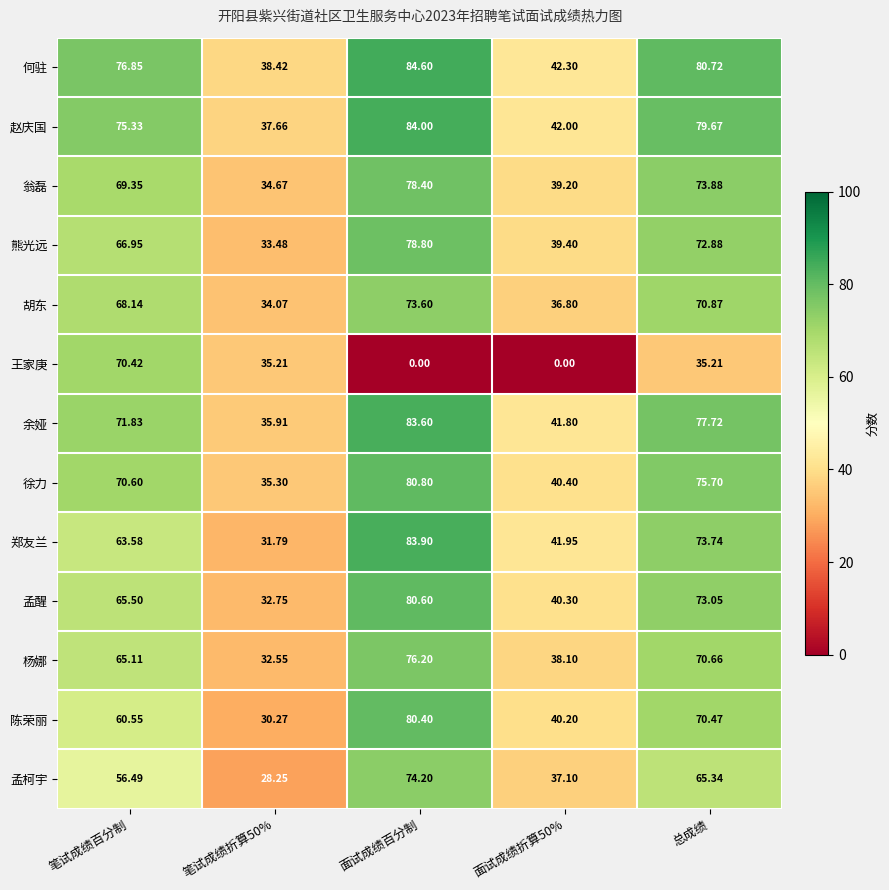

Which series has the largest total across all categories?

何驻